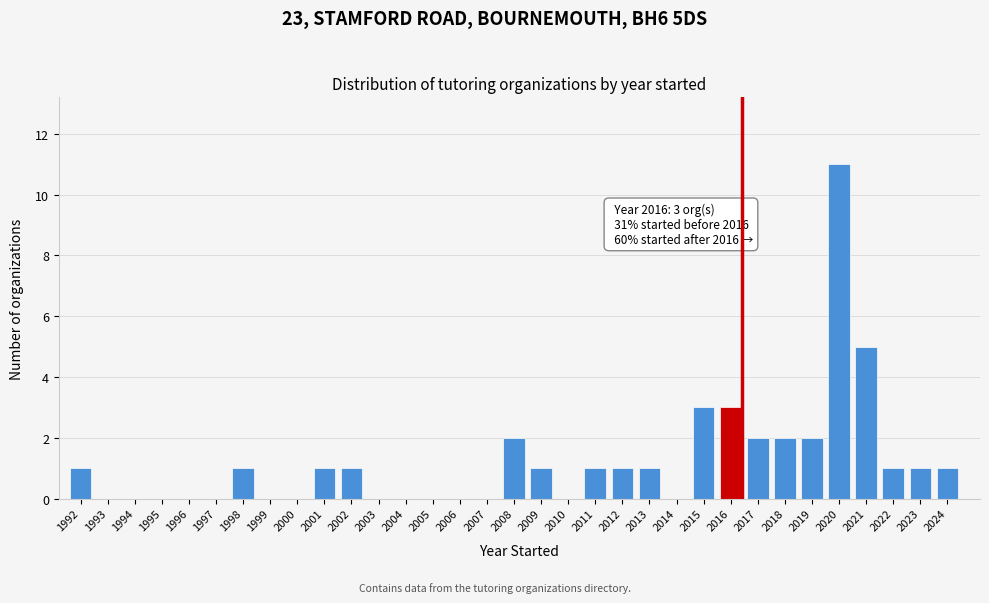

What is the sum of the values at 1995 and 2015?

3